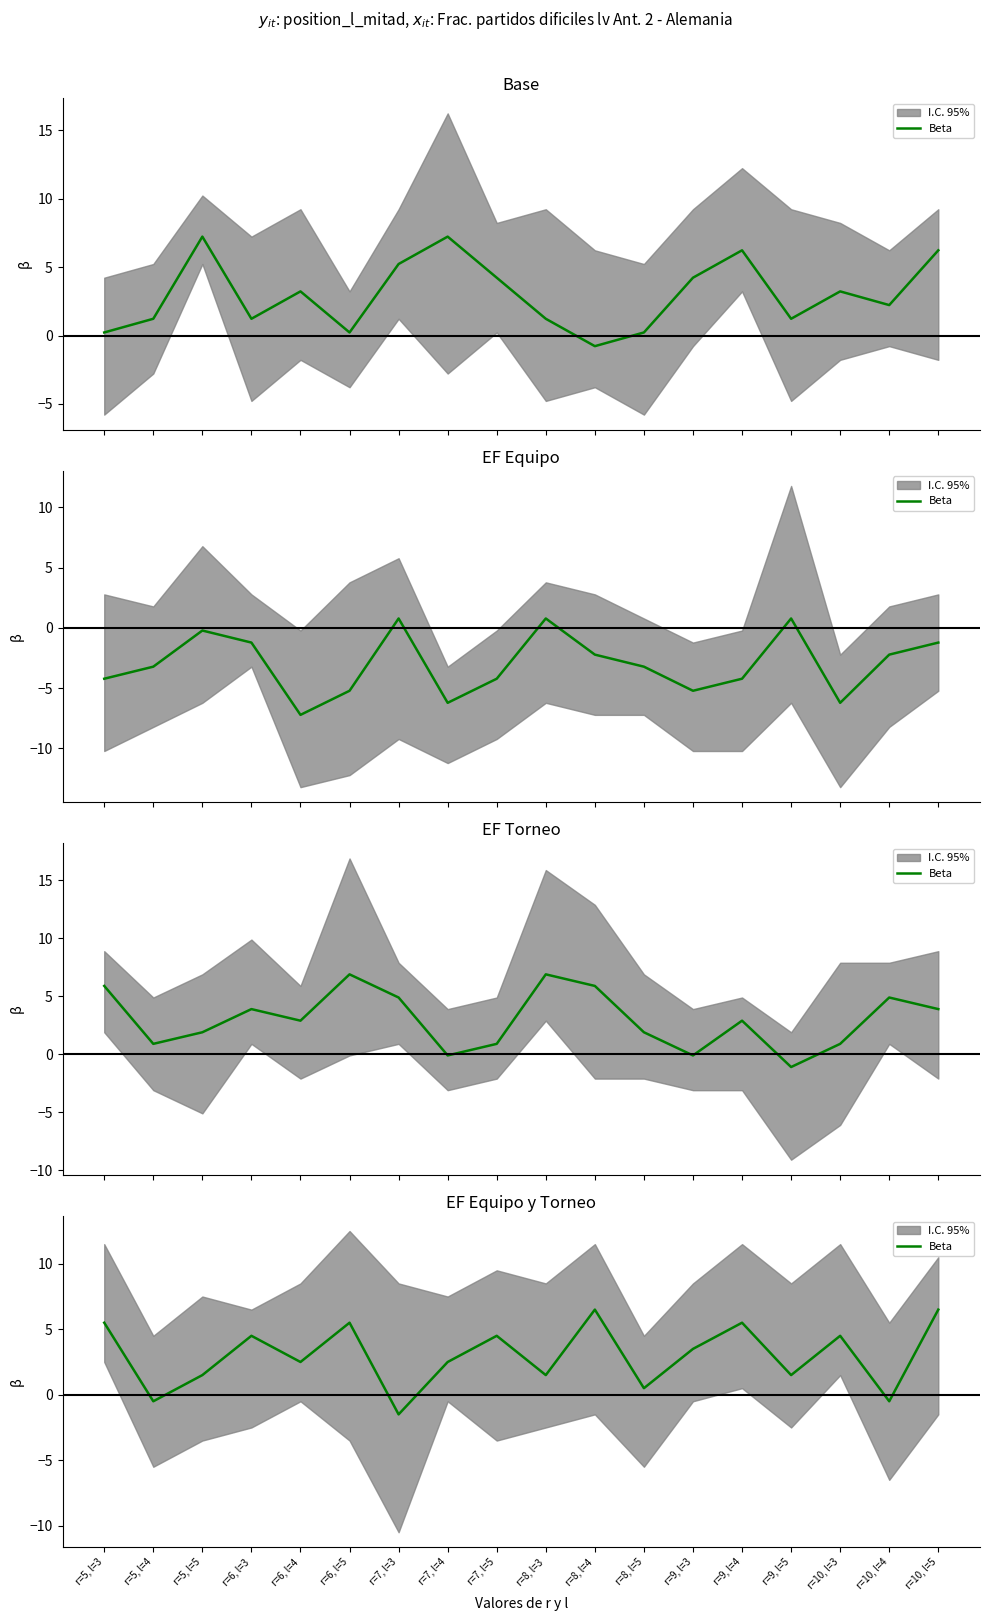

Where is the data nearest to the value 2?

r=5, l=5